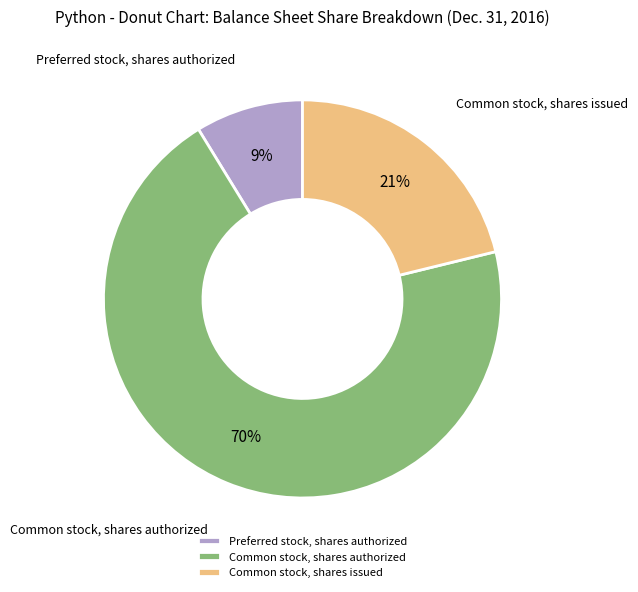

How many segments does this pie chart have?

3